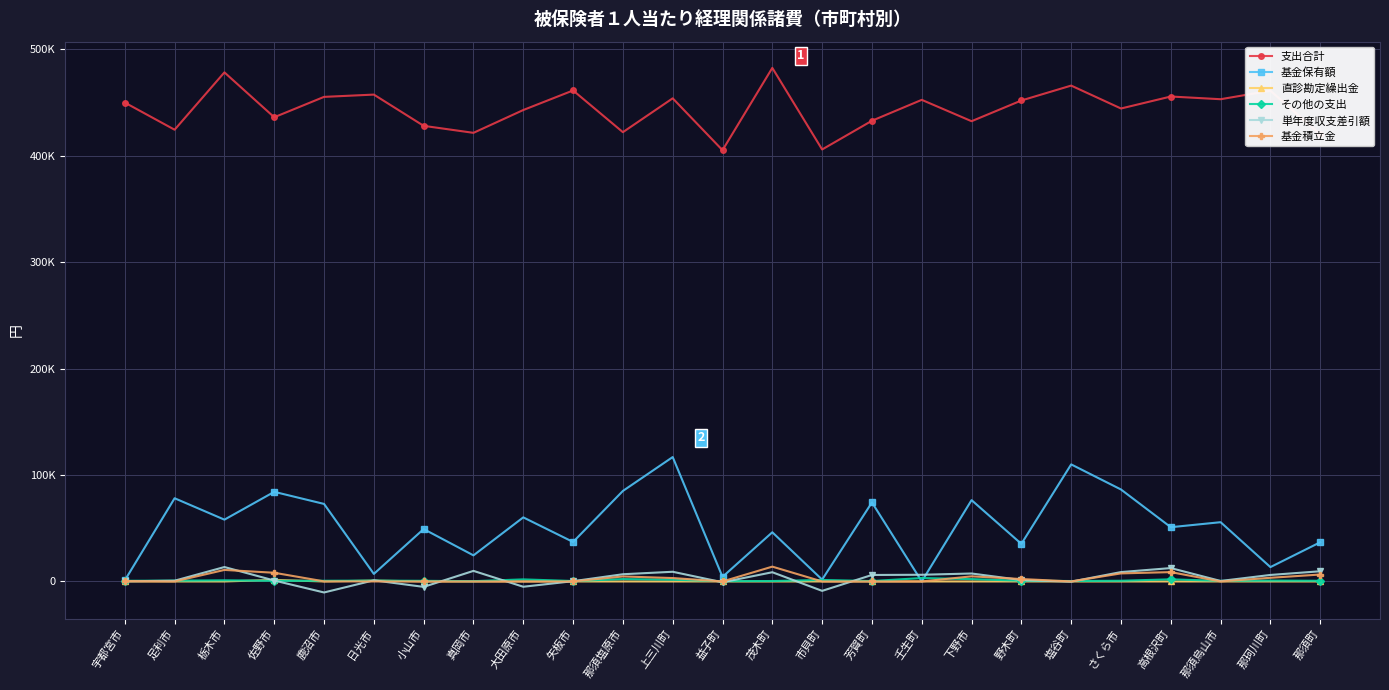

Rank the categories by 基金積立金 value from highest to lowest.

茂木町, 栃木市, 高根沢町, 佐野市, さくら市, 那須町, 下野市, 那須塩原市, 那珂川町, 上三川町, 野木町, 宇都宮市, 鹿沼市, 足利市, 塩谷町, 矢板市, 芳賀町, 大田原市, 那須烏山市, 真岡市, 小山市, 市貝町, 日光市, 益子町, 壬生町